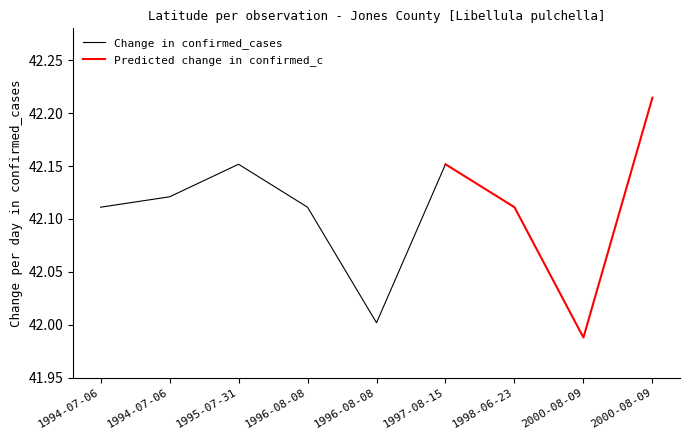

True or false: Change in confirmed_cases has more than 2 interior local peaks.

False